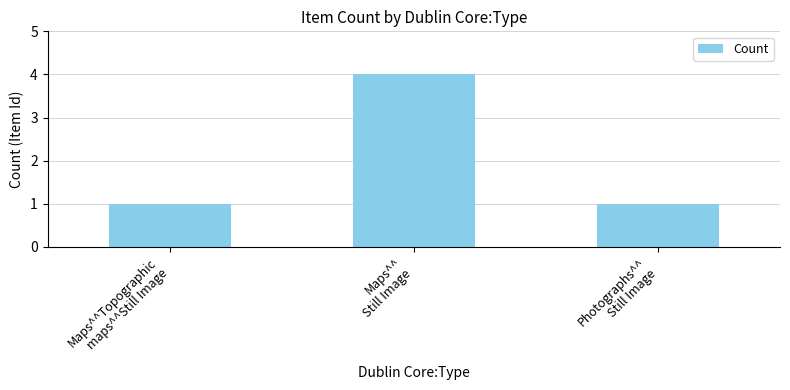

What is the sum of all values?

6